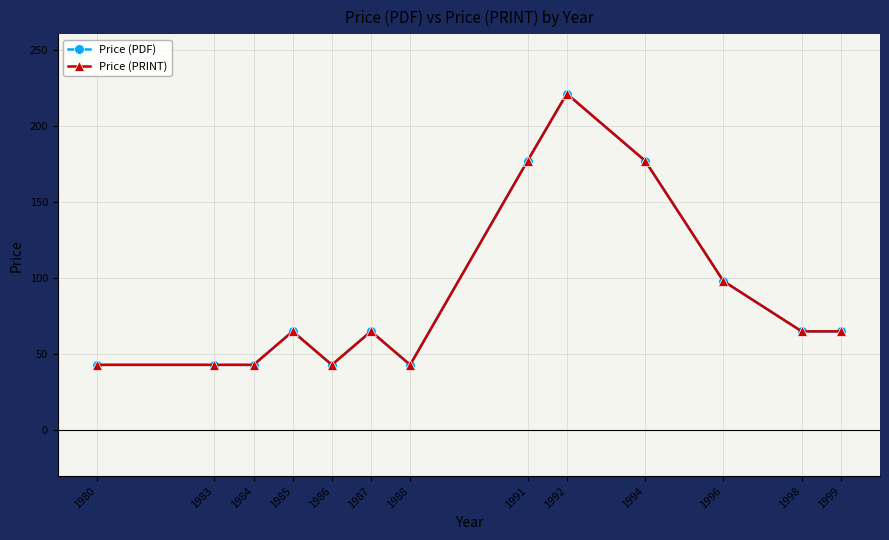

How many Price (PRINT) values are between 43 and 98?

10